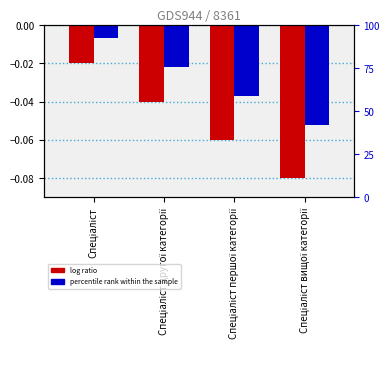

The percentile rank within the sample series shows -0.0 at Спеціаліст другої категорії. True or false?

False